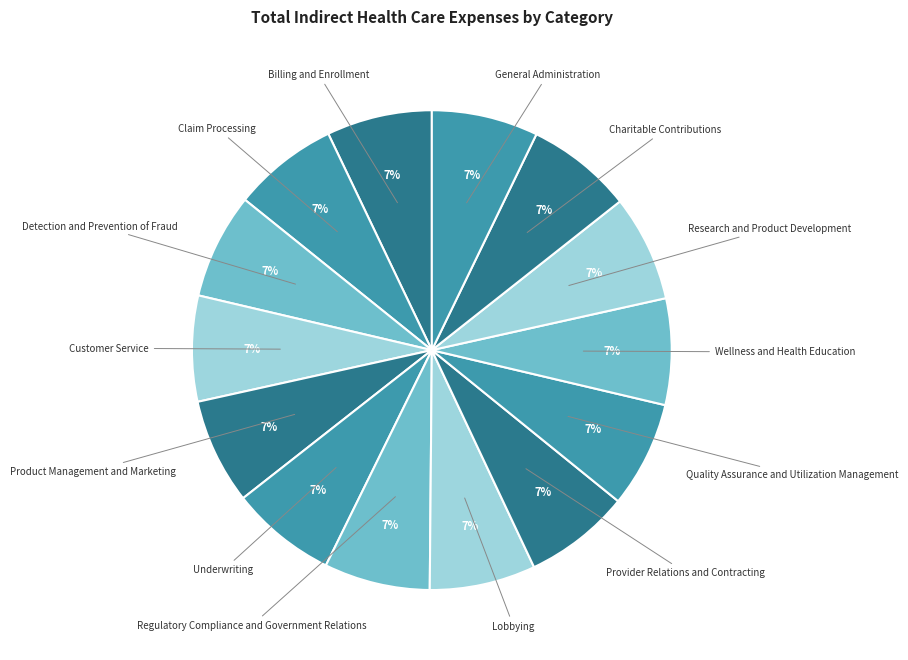

Is there any slice that represents more than half of the pie?

No